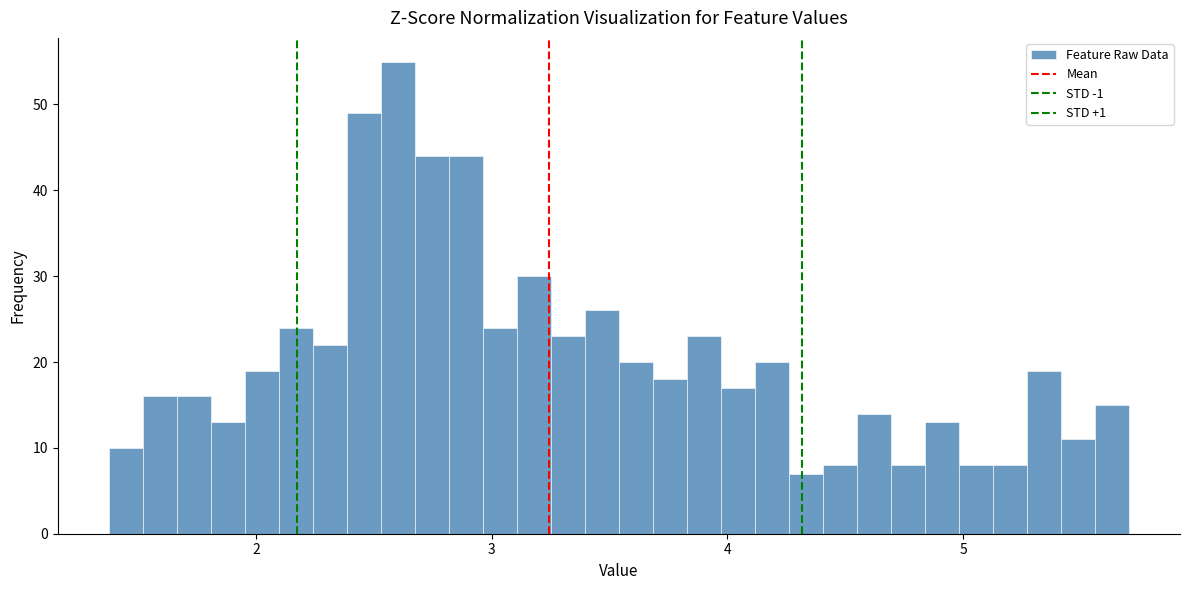

Around what value on the x-axis is the tallest bar? Give the approximate position of its centre, as read against the axis.

2.6